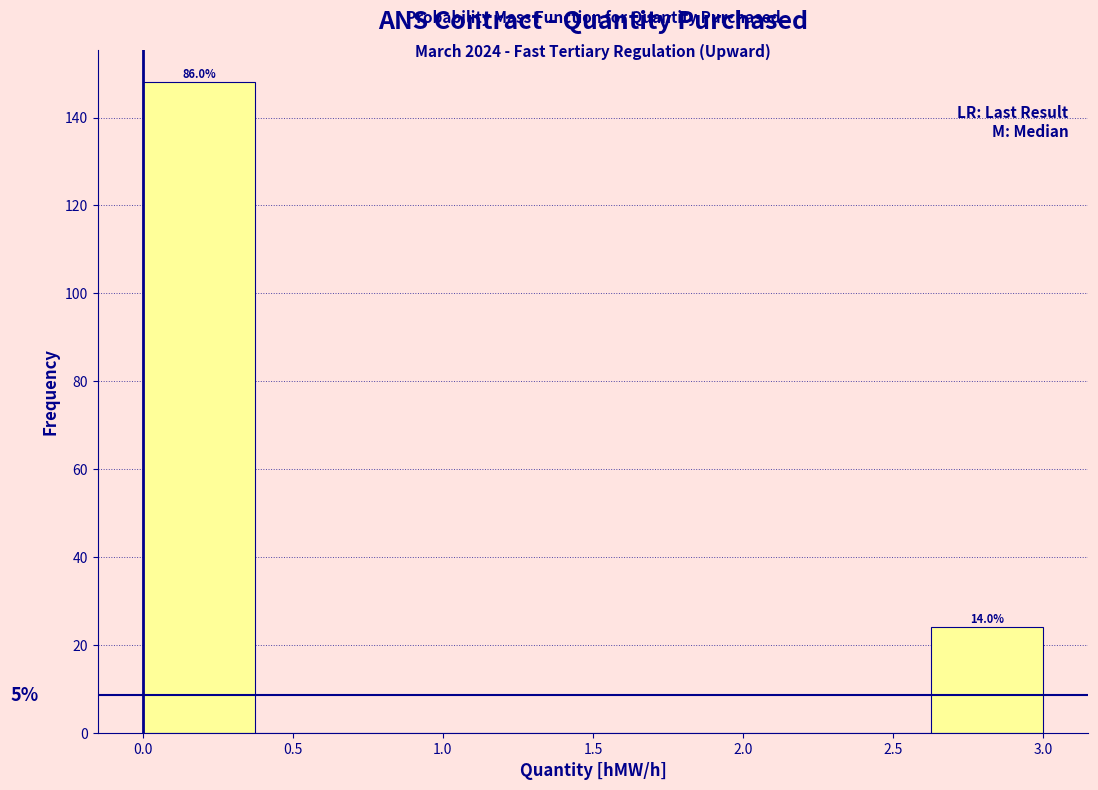

Which range on the x-axis has the tallest bar?

0.000 to 0.375